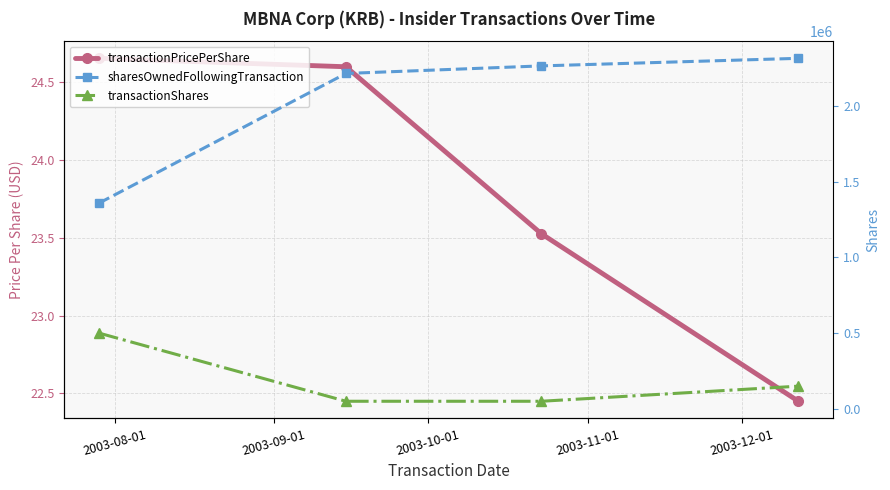

True or false: transactionPricePerShare and transactionShares intersect in this chart.

False